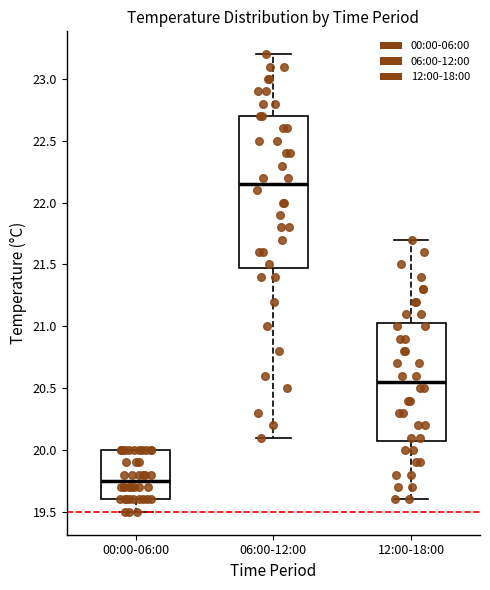

Which box's median line is the highest?

06:00-12:00